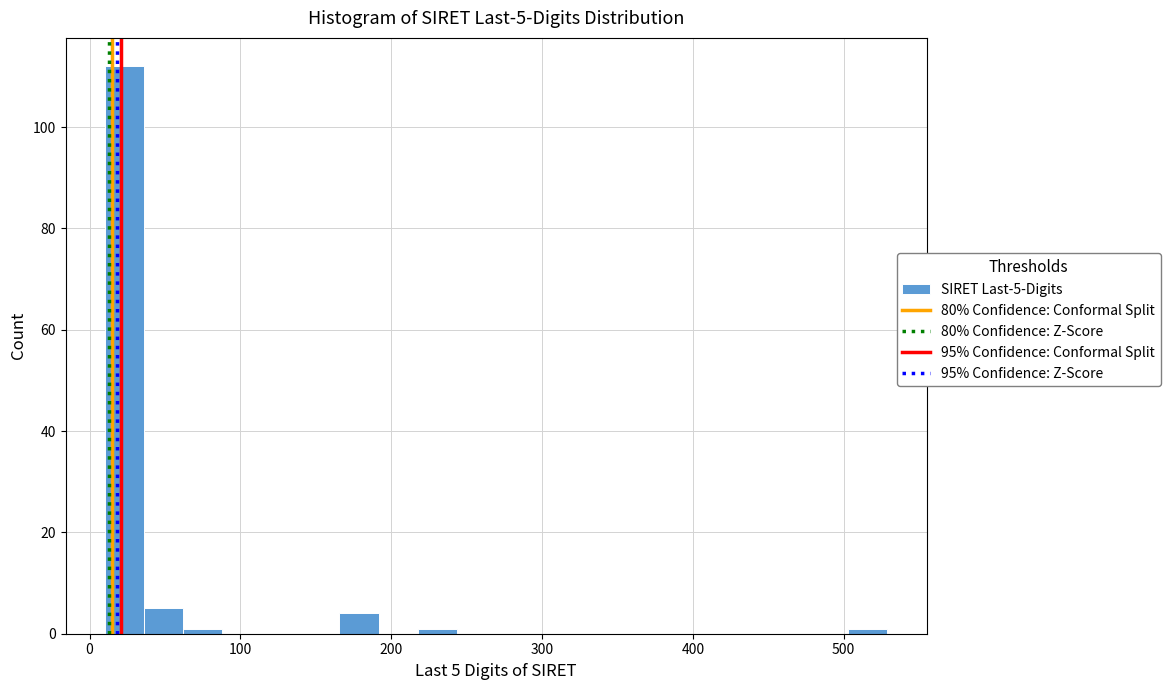

Read against the x-axis, roughly where is the centre of the tallest bar?

20